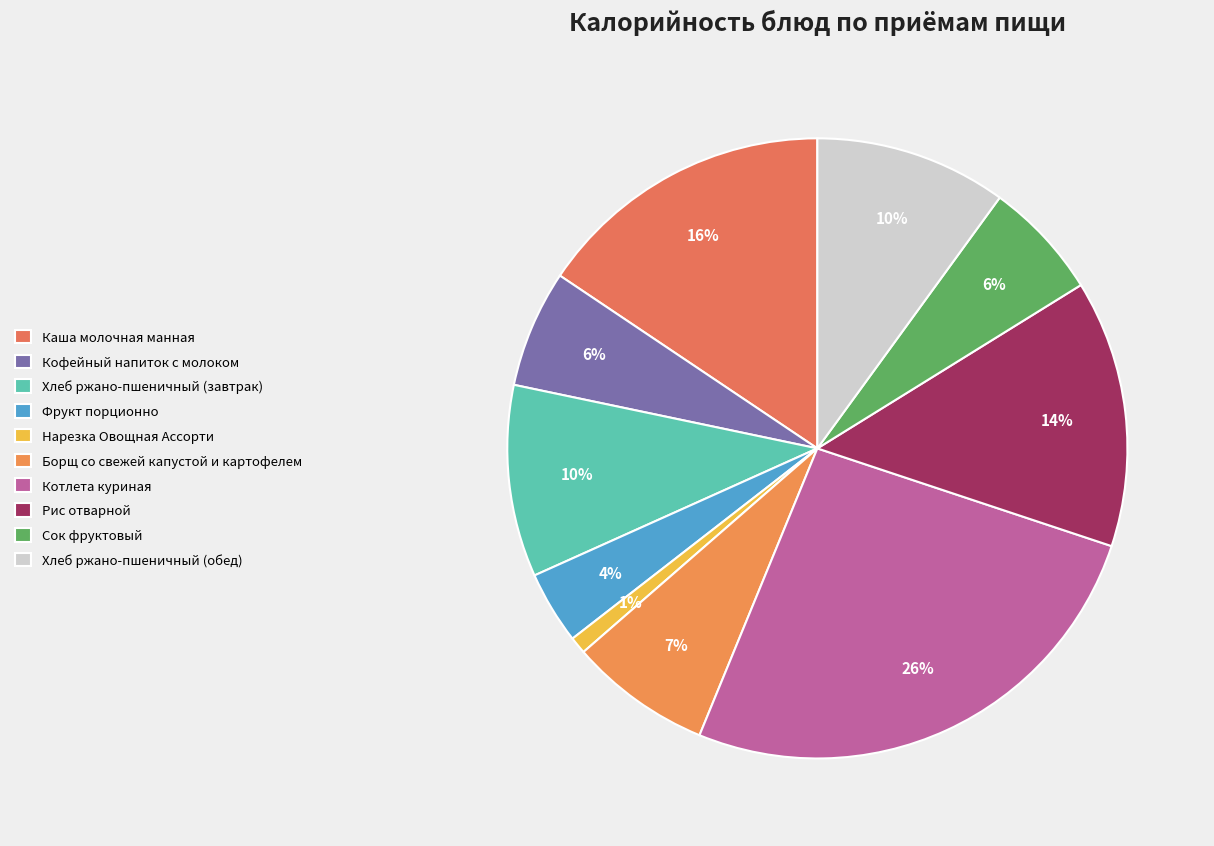

How many slices are in this pie chart?

10